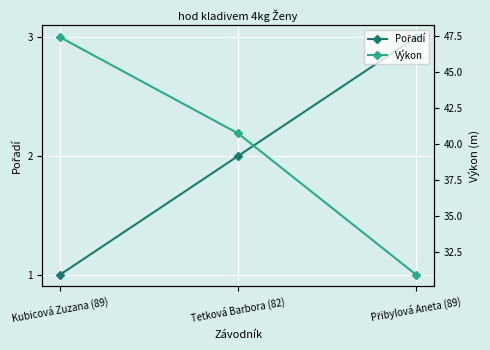

Rank the series by their average value, from lowest to highest.

Pořadí, Výkon